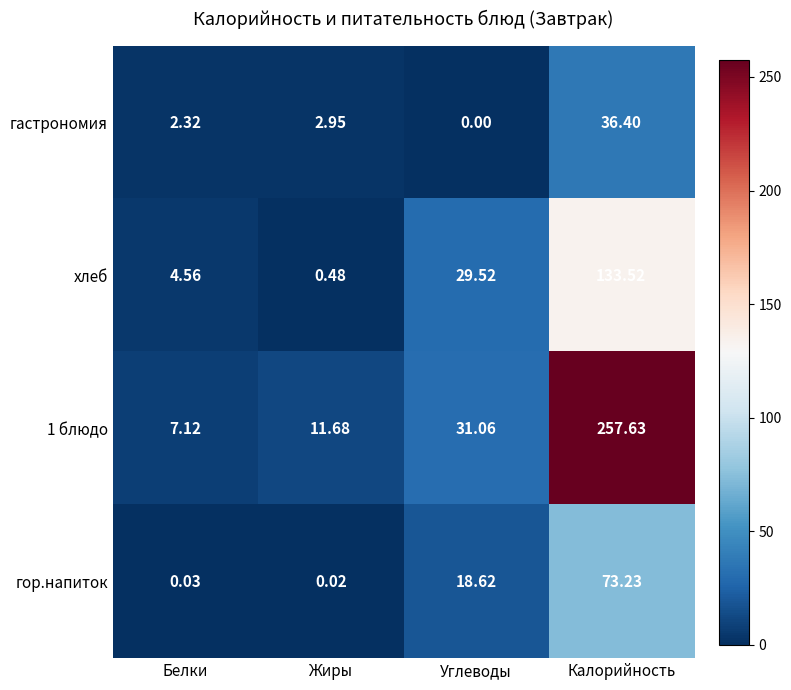

Which label corresponds to the smallest value in the chart?

Углеводы